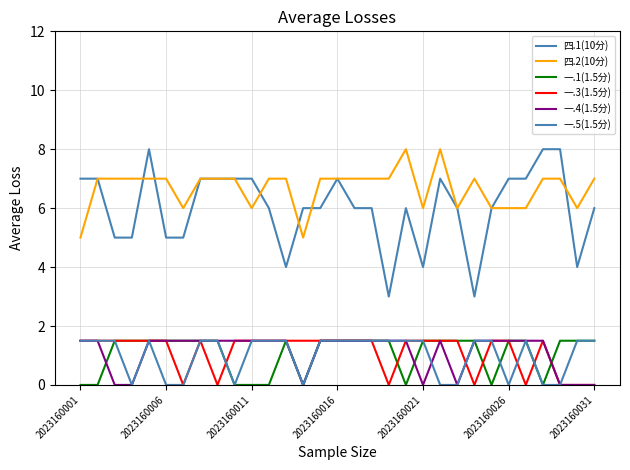

What is the difference between the second highest and second lowest values in the 一.5(1.5分) series?

1.5